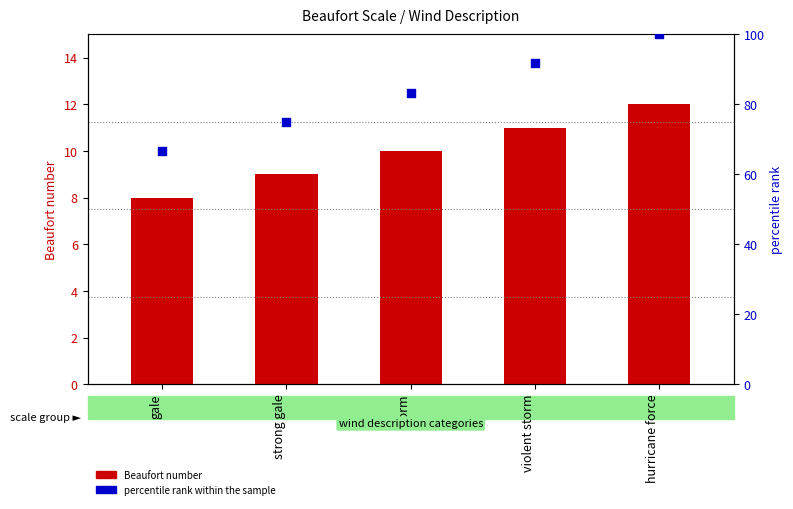

At how many categories does at least one series exceed 81?

3